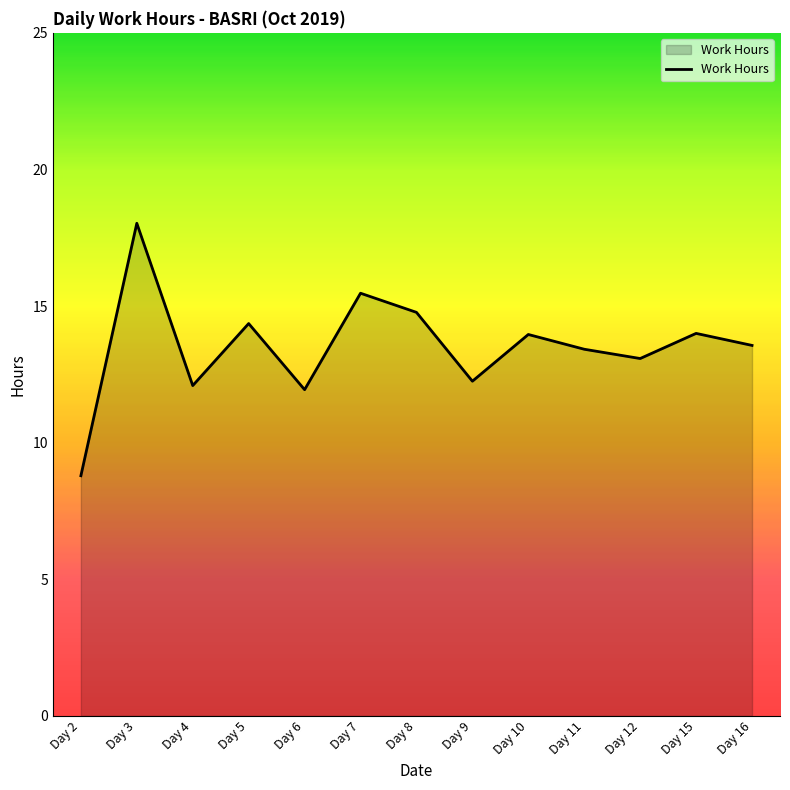

What is the change in value from Day 8 to Day 16?

-1.2